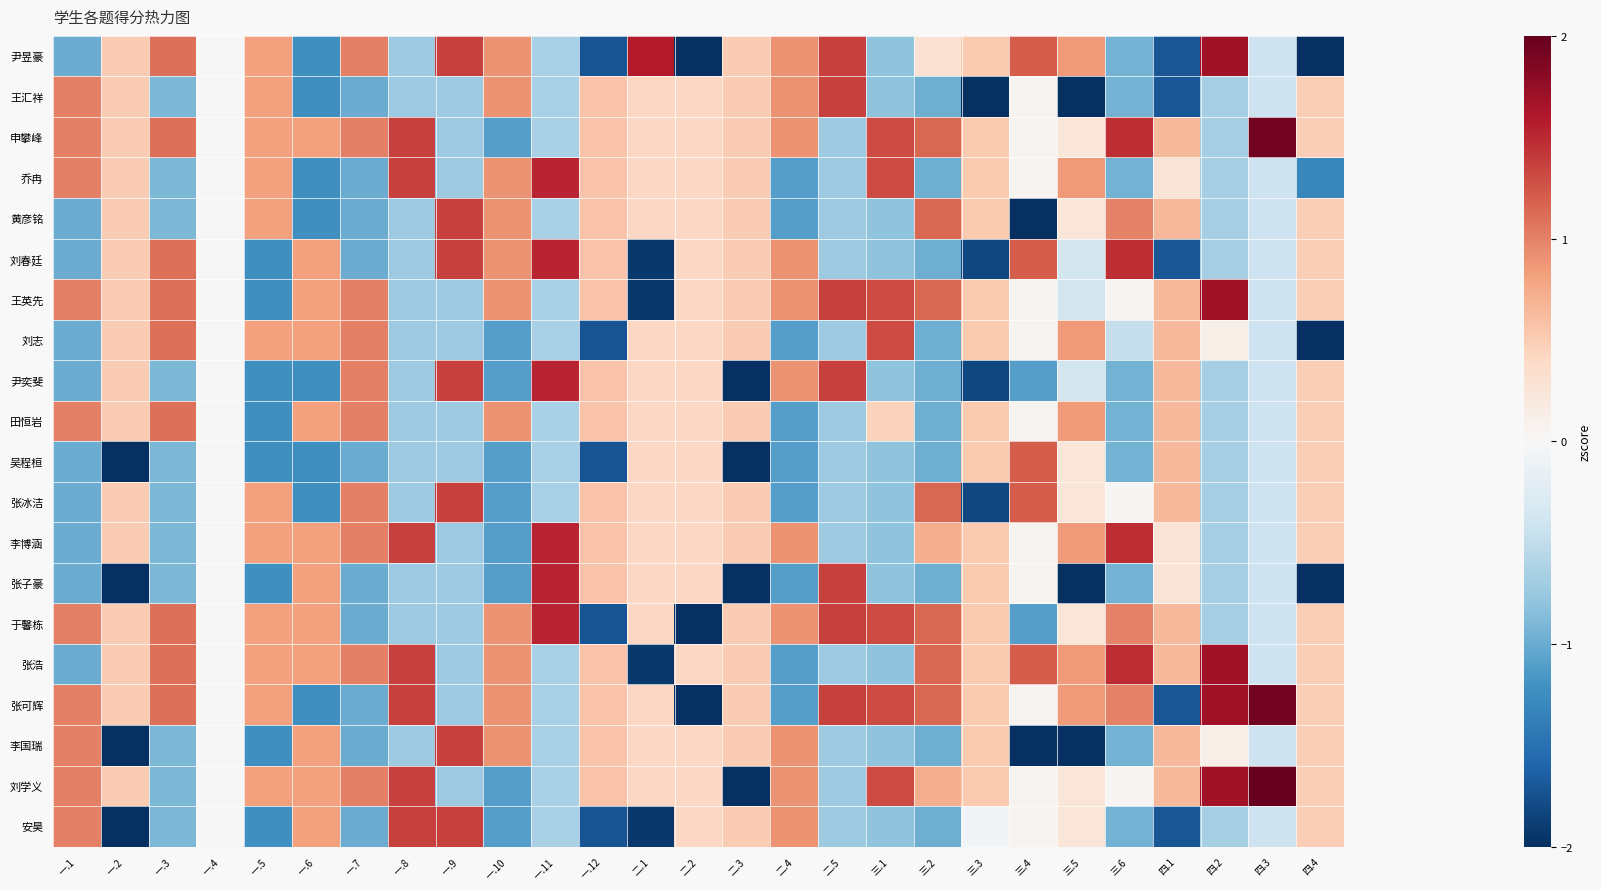

Which label corresponds to the largest value in the chart?

四.3